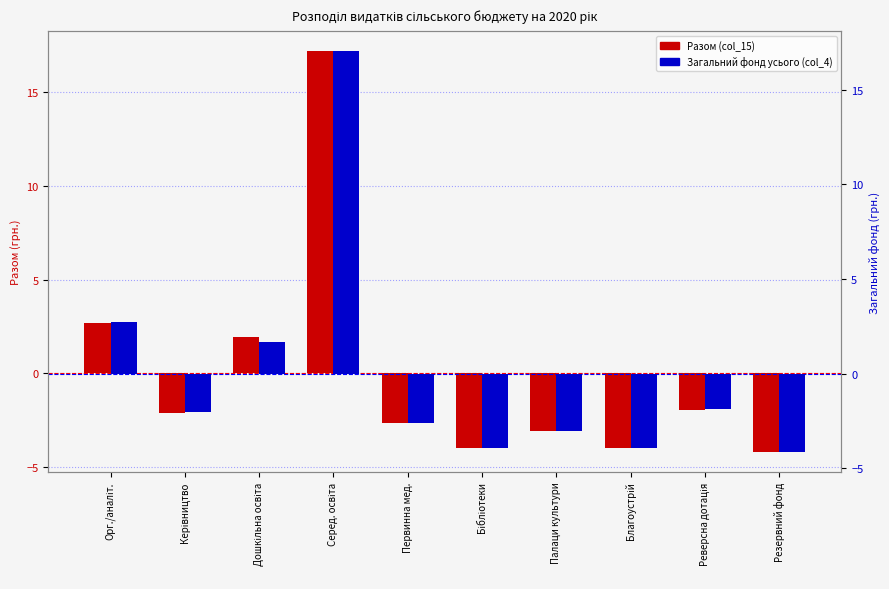

What is the label of the 4th bar from the right?

Палаци культури